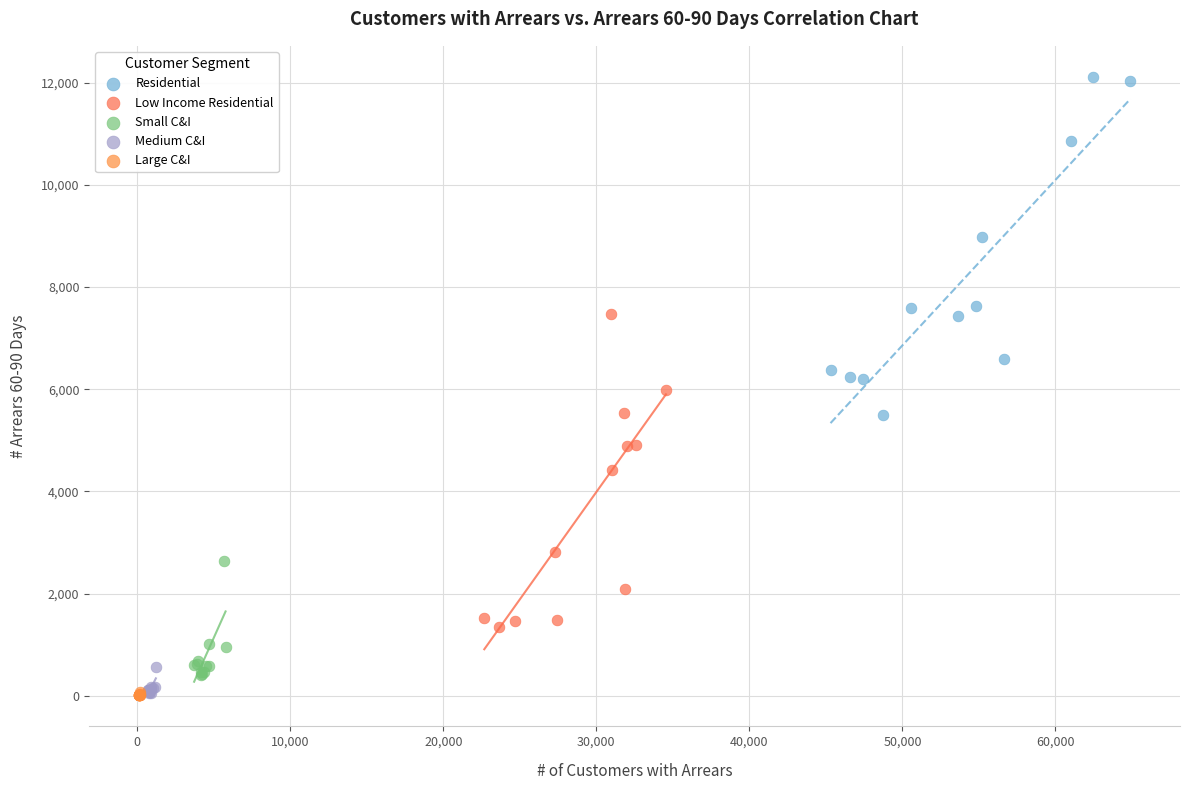

Which series contains the highest Y value?

Residential